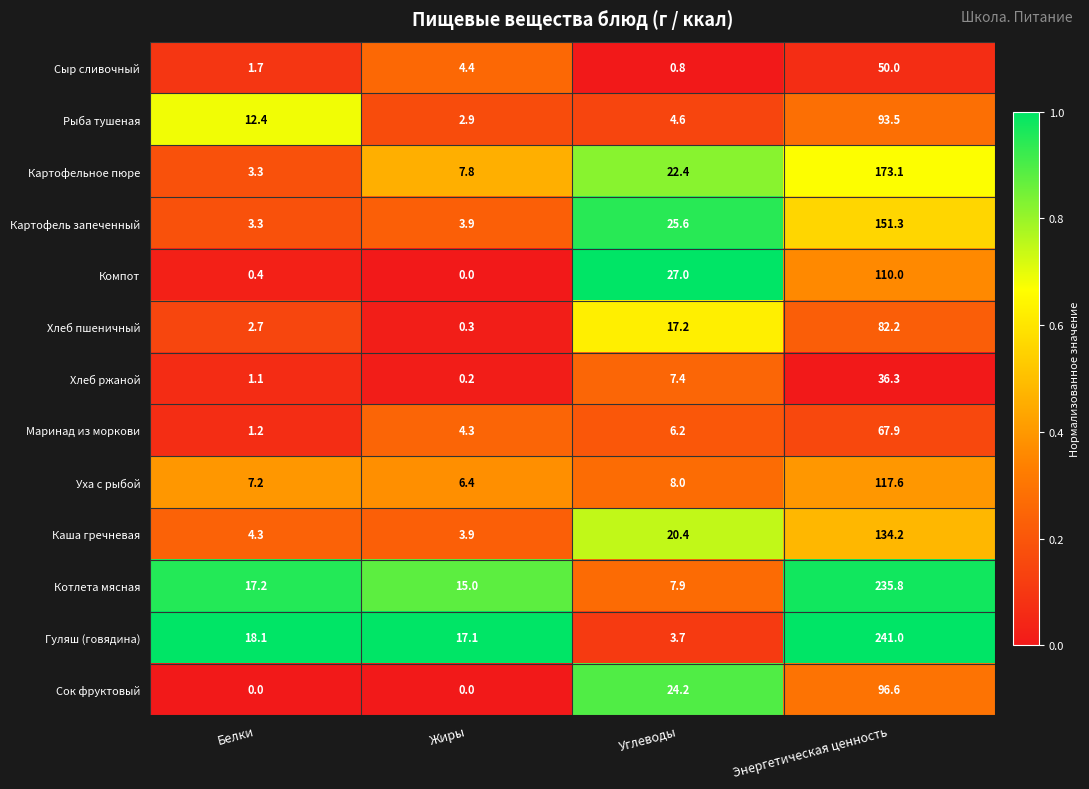

What is the approximate value of Сыр сливочный at Энергетическая ценность?

50.0